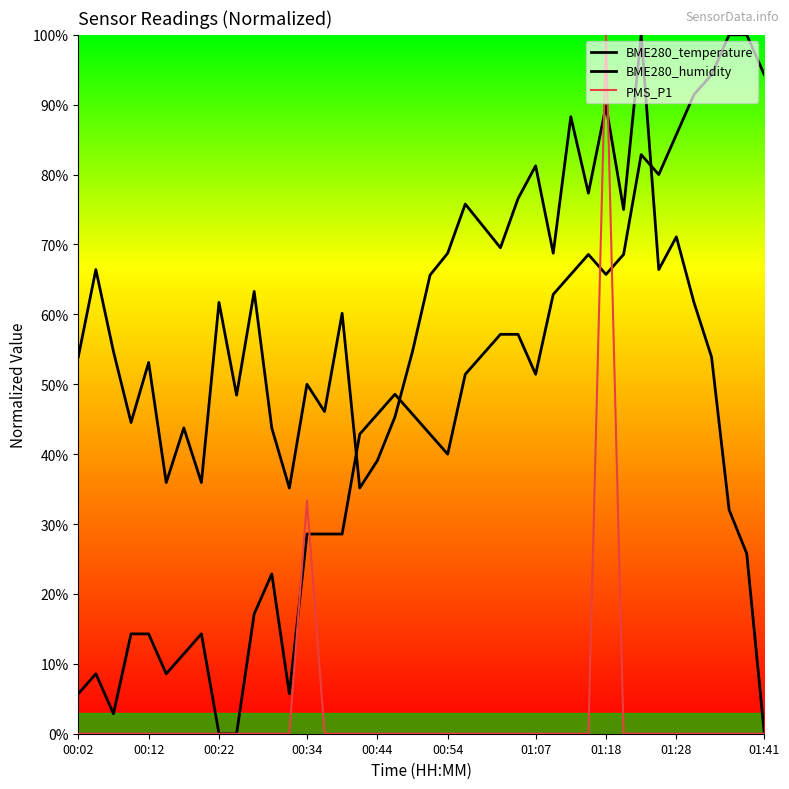

True or false: BME280_humidity has a value of 54.4 at 16.

False